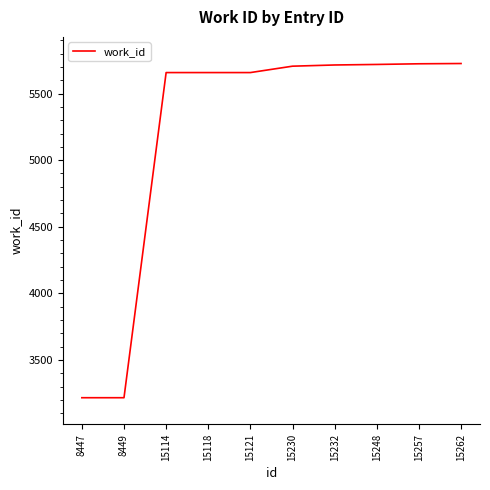

What is the smallest value displayed?

3216